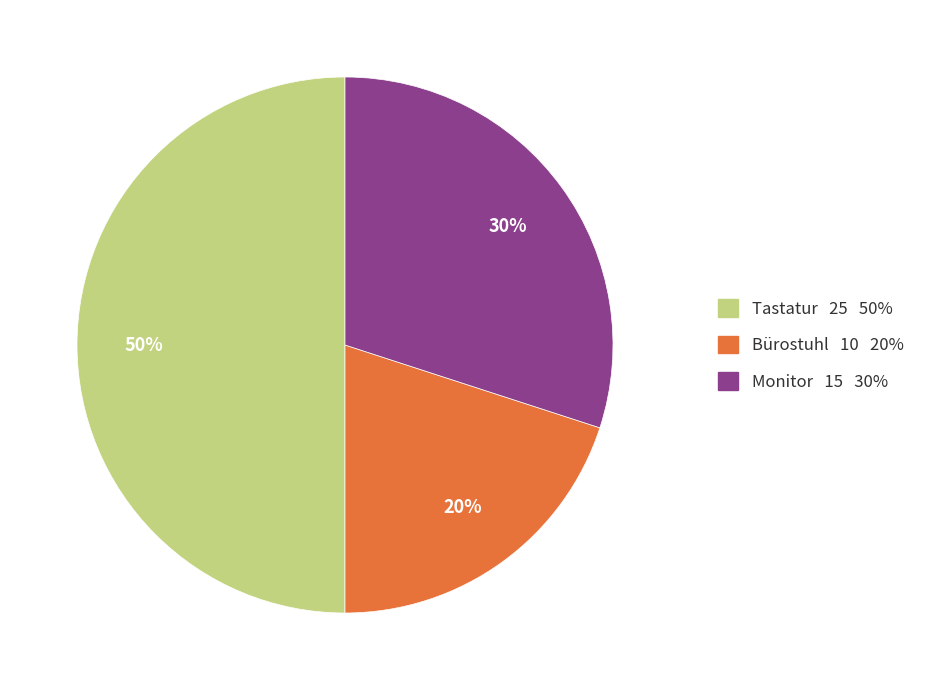

Is it true that Bürostuhl is 20% of the pie?

True